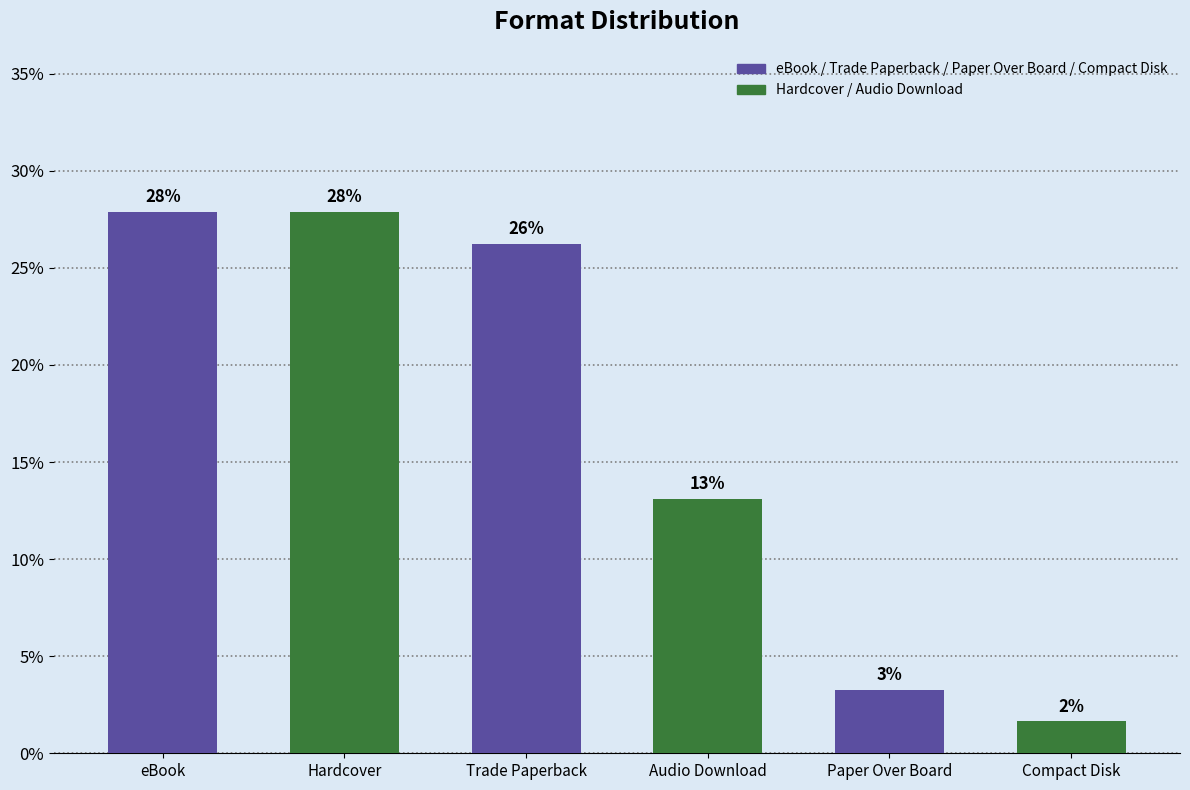

How many bars are there in total?

6